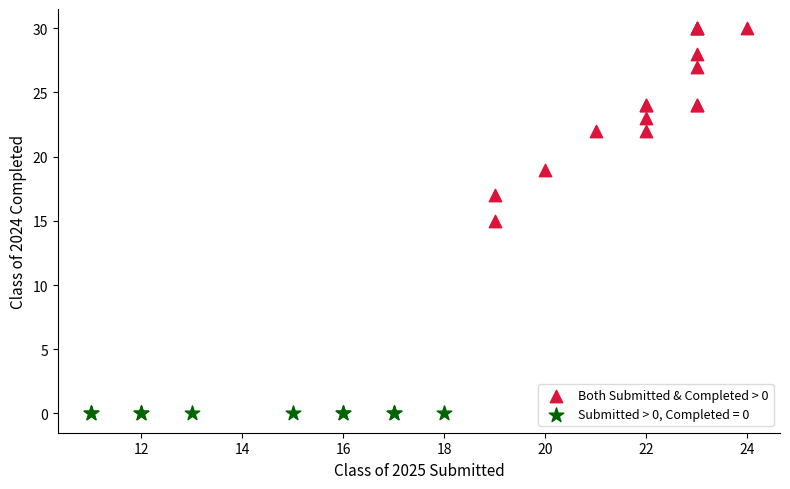

Which series reaches the maximum Y coordinate?

Both Submitted & Completed > 0